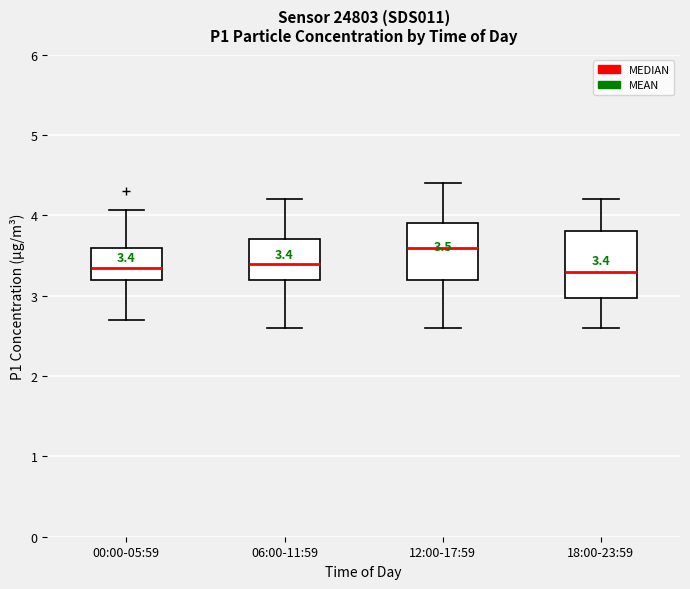

Comparing the boxes themselves (not the whiskers), which one is the tallest?

18:00-23:59